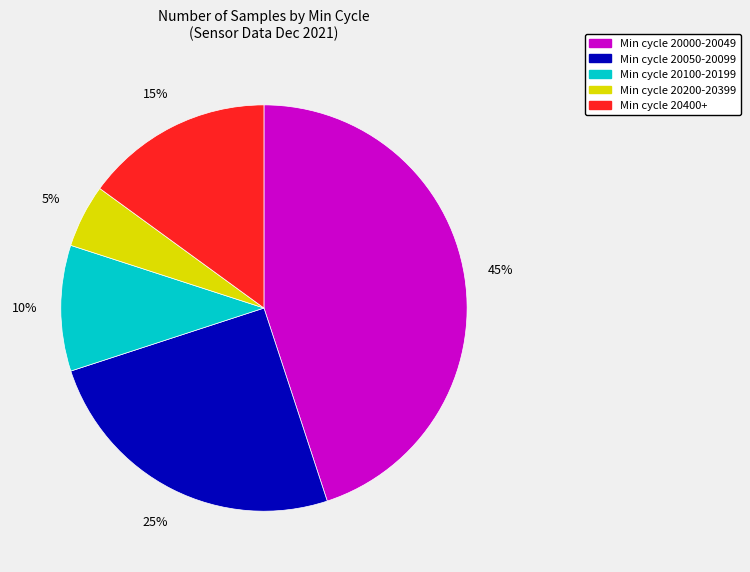

Is there a majority slice in this chart?

No